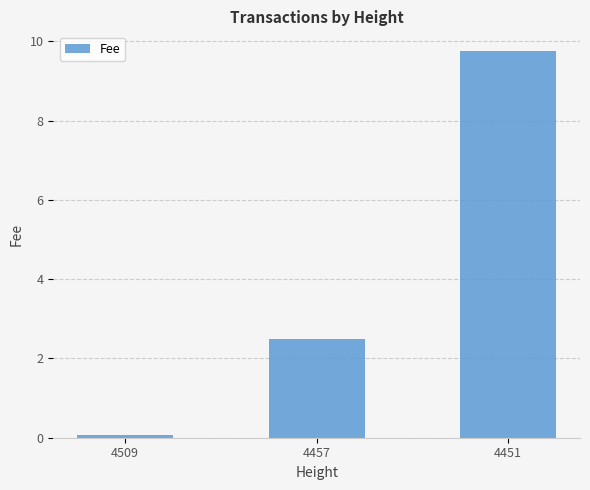

Reading left to right, what are all the values shown in this chart?

0.1	2.5	9.8